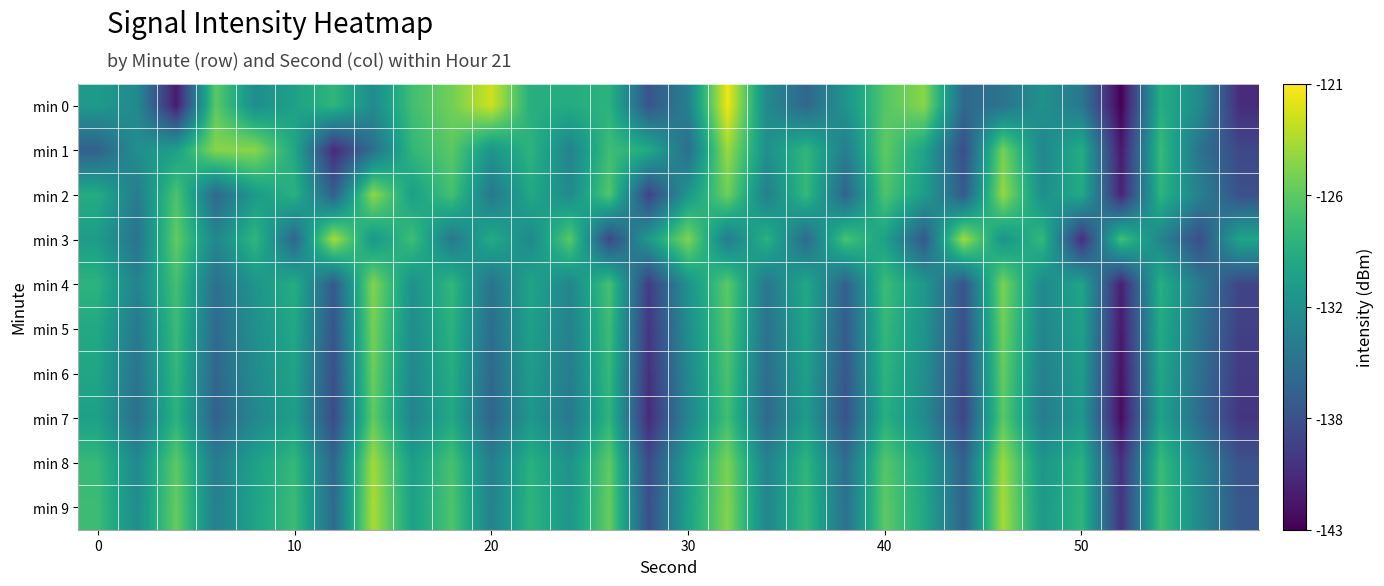

Which series has the largest total across all categories?

min 9